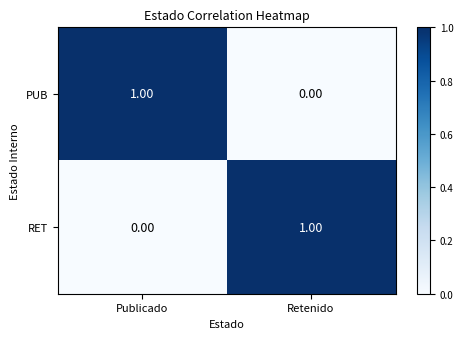

Rank the categories by RET value from lowest to highest.

Publicado, Retenido